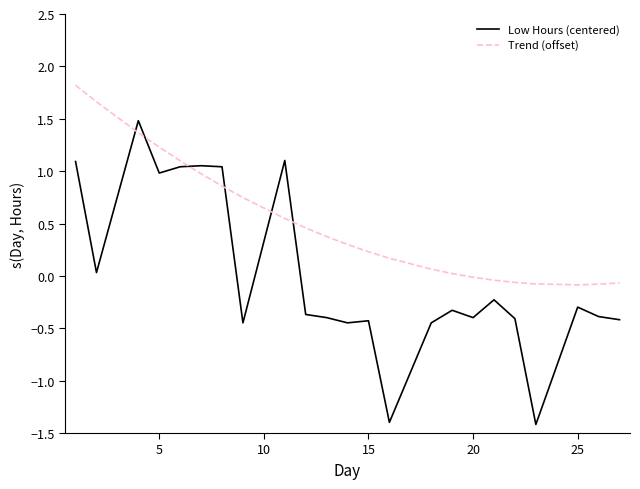

How many intersections are there between Trend (offset) and Low Hours (centered)?

6